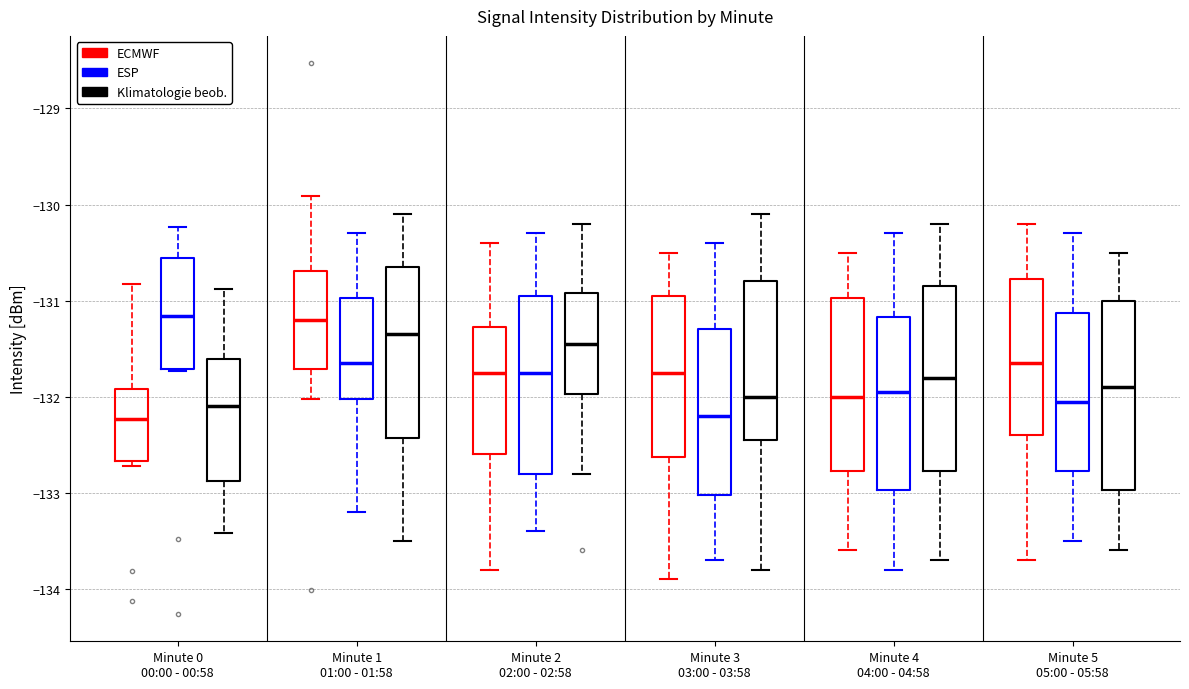

Reading left to right, read every box against the y-axis: the position of its median line, the range the box covers, and the ends of its whiskers. The values are not printed on the chart, so give them approximately, as read against the axis.

Minute 0 00:00 - 00:58 (ECMWF): median -132.2, box -132.7 to -131.9, whiskers -132.7 (just below the box's lower edge) to -130.8
Minute 0 00:00 - 00:58 (ESP): median -131.2, box -131.7 to -130.6, whiskers -131.7 to -130.2
Minute 0 00:00 - 00:58 (Klimatologie beob.): median -132.1, box -132.9 to -131.6, whiskers -133.4 to -130.9
Minute 1 01:00 - 01:58 (ECMWF): median -131.2, box -131.7 to -130.7, whiskers -132.0 to -129.9
Minute 1 01:00 - 01:58 (ESP): median -131.6, box -132.0 to -131.0, whiskers -133.2 to -130.3
Minute 1 01:00 - 01:58 (Klimatologie beob.): median -131.3, box -132.4 to -130.6, whiskers -133.5 to -130.1
Minute 2 02:00 - 02:58 (ECMWF): median -131.7, box -132.6 to -131.3, whiskers -133.8 to -130.4
Minute 2 02:00 - 02:58 (ESP): median -131.7, box -132.8 to -130.9, whiskers -133.4 to -130.3
Minute 2 02:00 - 02:58 (Klimatologie beob.): median -131.4, box -132.0 to -130.9, whiskers -132.8 to -130.2
Minute 3 03:00 - 03:58 (ECMWF): median -131.7, box -132.6 to -130.9, whiskers -133.9 to -130.5
Minute 3 03:00 - 03:58 (ESP): median -132.2, box -133.0 to -131.3, whiskers -133.7 to -130.4
Minute 3 03:00 - 03:58 (Klimatologie beob.): median -132.0, box -132.4 to -130.8, whiskers -133.8 to -130.1
Minute 4 04:00 - 04:58 (ECMWF): median -132.0, box -132.8 to -131.0, whiskers -133.6 to -130.5
Minute 4 04:00 - 04:58 (ESP): median -131.9, box -133.0 to -131.2, whiskers -133.8 to -130.3
Minute 4 04:00 - 04:58 (Klimatologie beob.): median -131.8, box -132.8 to -130.8, whiskers -133.7 to -130.2
Minute 5 05:00 - 05:58 (ECMWF): median -131.6, box -132.4 to -130.8, whiskers -133.7 to -130.2
Minute 5 05:00 - 05:58 (ESP): median -132.0, box -132.8 to -131.1, whiskers -133.5 to -130.3
Minute 5 05:00 - 05:58 (Klimatologie beob.): median -131.9, box -133.0 to -131.0, whiskers -133.6 to -130.5